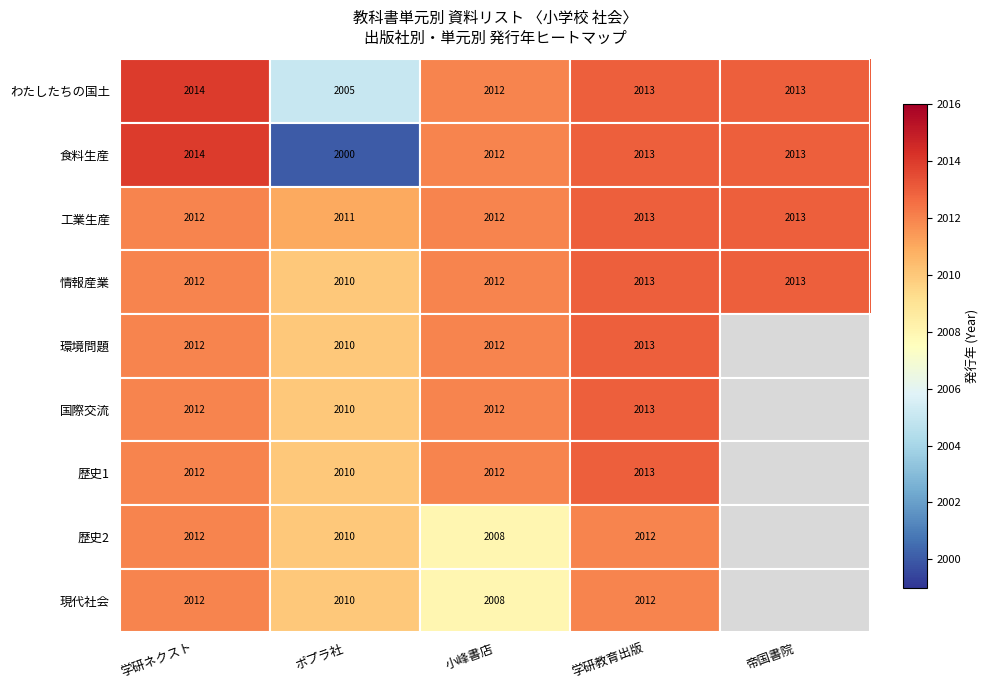

What is the minimum value for 食料生産?

2000